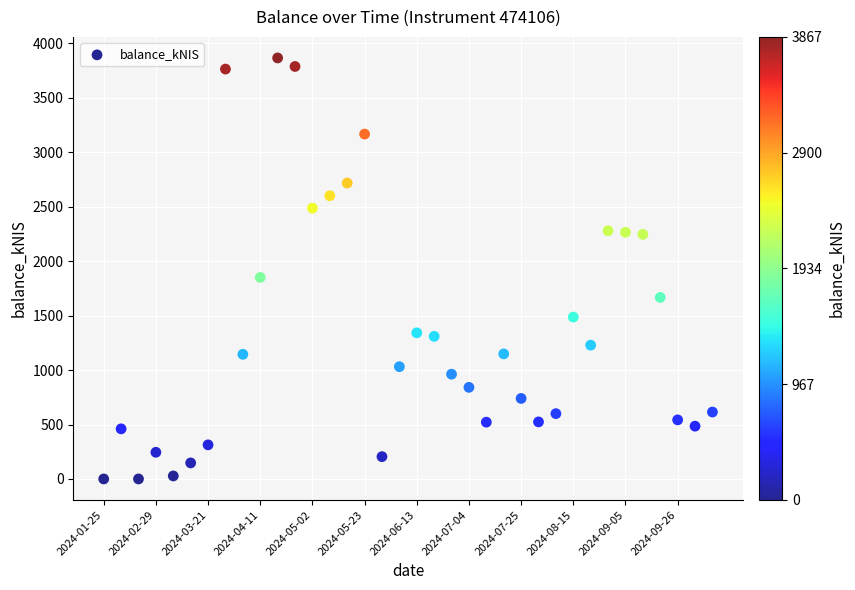

What Y value in the scatter plot is closest to 1933?

1851.1